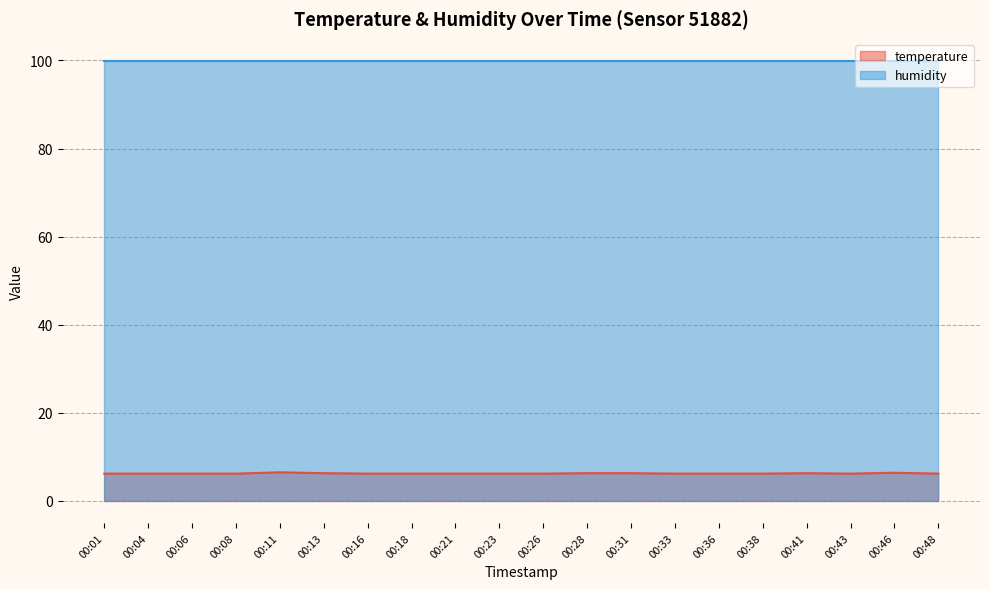

What is the average value?

6.2